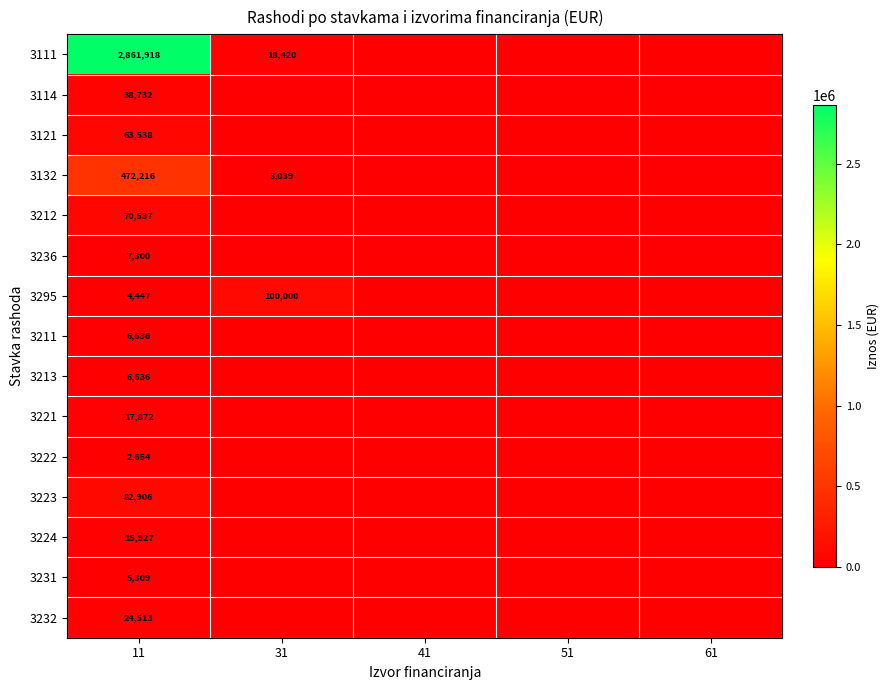

What is the difference between the highest and lowest values at 11?

2859264